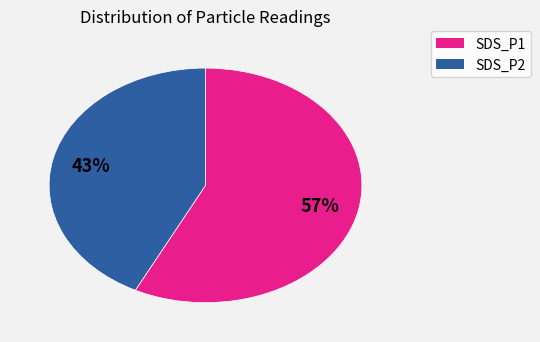

Rank the categories by value from highest to lowest.

SDS_P1, SDS_P2